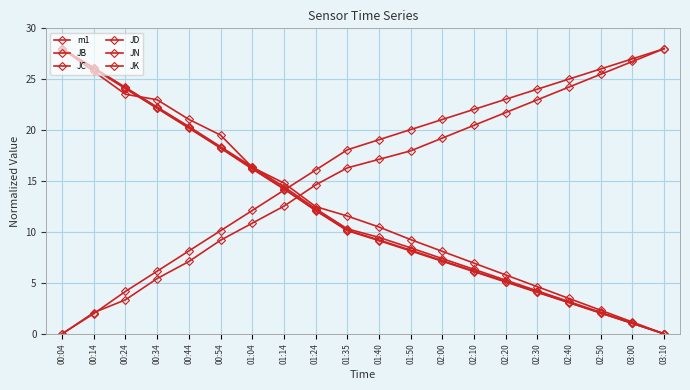

How many values in the JB series are below 10?

10